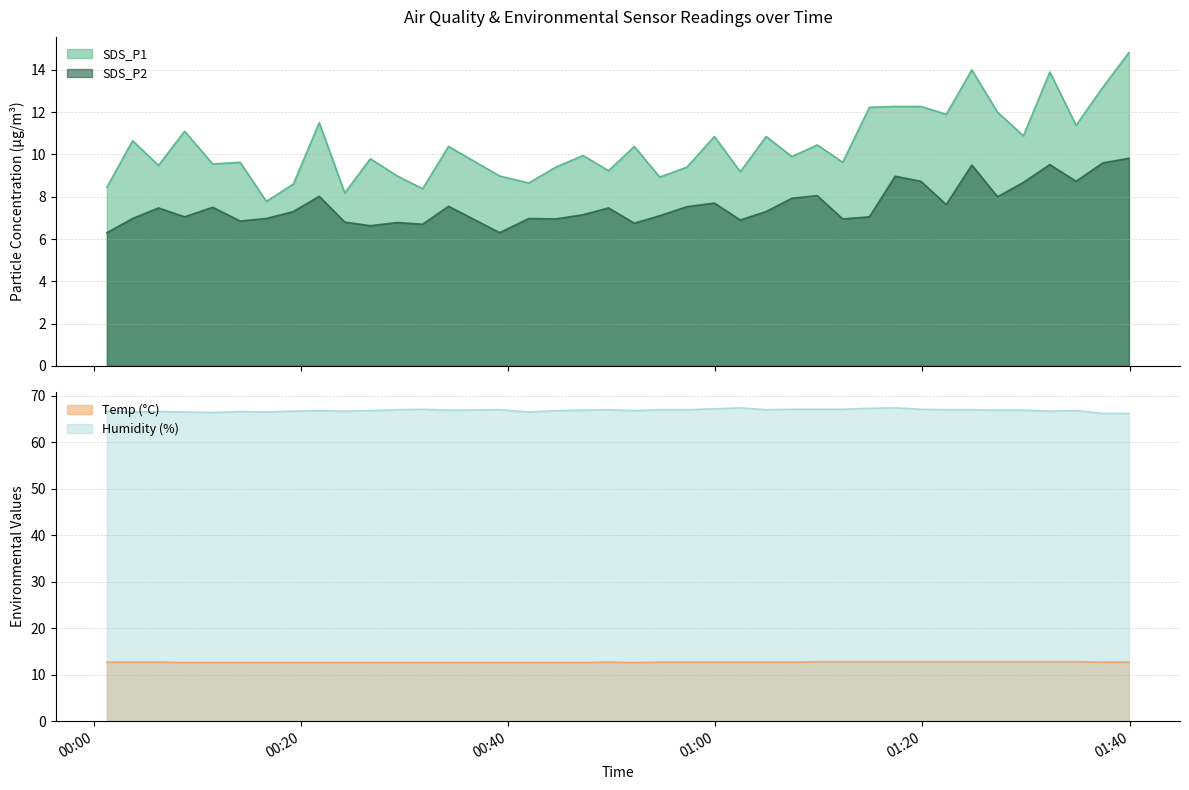

Reading left to right, extract all data points from this chart.

SDS_P1: 2023/03/20 00:01:16=8.4	2023/03/20 00:03:45=10.7	2023/03/20 00:06:15=9.5	2023/03/20 00:08:46=11.1	2023/03/20 00:11:29=9.6	2023/03/20 00:14:08=9.6	2023/03/20 00:16:40=7.8	2023/03/20 00:19:16=8.6	2023/03/20 00:21:46=11.5	2023/03/20 00:24:14=8.2	2023/03/20 00:26:42=9.8	2023/03/20 00:29:18=9.0	2023/03/20 00:31:45=8.4	2023/03/20 00:34:15=10.4	2023/03/20 00:39:11=9.0	2023/03/20 00:42:00=8.7	2023/03/20 00:44:36=9.4	2023/03/20 00:47:14=9.9	2023/03/20 00:49:42=9.2	2023/03/20 00:52:11=10.4	2023/03/20 00:54:38=8.9	2023/03/20 00:57:16=9.4	2023/03/20 00:59:55=10.8	2023/03/20 01:02:25=9.2	2023/03/20 01:04:55=10.8	2023/03/20 01:07:24=9.9	2023/03/20 01:09:51=10.4	2023/03/20 01:12:18=9.6	2023/03/20 01:14:53=12.2	2023/03/20 01:17:22=12.3	2023/03/20 01:19:51=12.3	2023/03/20 01:22:18=11.9	2023/03/20 01:24:46=14.0	2023/03/20 01:27:15=12.0	2023/03/20 01:29:45=10.9	2023/03/20 01:32:18=13.9	2023/03/20 01:34:50=11.4	2023/03/20 01:37:25=13.2	2023/03/20 01:39:56=14.8
SDS_P2: 2023/03/20 00:01:16=6.3	2023/03/20 00:03:45=7.0	2023/03/20 00:06:15=7.5	2023/03/20 00:08:46=7.0	2023/03/20 00:11:29=7.5	2023/03/20 00:14:08=6.8	2023/03/20 00:16:40=7.0	2023/03/20 00:19:16=7.3	2023/03/20 00:21:46=8.0	2023/03/20 00:24:14=6.8	2023/03/20 00:26:42=6.6	2023/03/20 00:29:18=6.8	2023/03/20 00:31:45=6.7	2023/03/20 00:34:15=7.5	2023/03/20 00:39:11=6.3	2023/03/20 00:42:00=7.0	2023/03/20 00:44:36=7.0	2023/03/20 00:47:14=7.2	2023/03/20 00:49:42=7.5	2023/03/20 00:52:11=6.8	2023/03/20 00:54:38=7.1	2023/03/20 00:57:16=7.5	2023/03/20 00:59:55=7.7	2023/03/20 01:02:25=6.9	2023/03/20 01:04:55=7.3	2023/03/20 01:07:24=7.9	2023/03/20 01:09:51=8.1	2023/03/20 01:12:18=7.0	2023/03/20 01:14:53=7.0	2023/03/20 01:17:22=9.0	2023/03/20 01:19:51=8.7	2023/03/20 01:22:18=7.6	2023/03/20 01:24:46=9.5	2023/03/20 01:27:15=8.0	2023/03/20 01:29:45=8.7	2023/03/20 01:32:18=9.5	2023/03/20 01:34:50=8.7	2023/03/20 01:37:25=9.6	2023/03/20 01:39:56=9.8
Temp: 2023/03/20 00:01:16=12.7	2023/03/20 00:03:45=12.7	2023/03/20 00:06:15=12.7	2023/03/20 00:08:46=12.6	2023/03/20 00:11:29=12.6	2023/03/20 00:14:08=12.6	2023/03/20 00:16:40=12.6	2023/03/20 00:19:16=12.6	2023/03/20 00:21:46=12.6	2023/03/20 00:24:14=12.6	2023/03/20 00:26:42=12.6	2023/03/20 00:29:18=12.6	2023/03/20 00:31:45=12.6	2023/03/20 00:34:15=12.6	2023/03/20 00:39:11=12.6	2023/03/20 00:42:00=12.6	2023/03/20 00:44:36=12.6	2023/03/20 00:47:14=12.6	2023/03/20 00:49:42=12.7	2023/03/20 00:52:11=12.6	2023/03/20 00:54:38=12.7	2023/03/20 00:57:16=12.7	2023/03/20 00:59:55=12.7	2023/03/20 01:02:25=12.7	2023/03/20 01:04:55=12.7	2023/03/20 01:07:24=12.7	2023/03/20 01:09:51=12.8	2023/03/20 01:12:18=12.8	2023/03/20 01:14:53=12.8	2023/03/20 01:17:22=12.8	2023/03/20 01:19:51=12.8	2023/03/20 01:22:18=12.8	2023/03/20 01:24:46=12.8	2023/03/20 01:27:15=12.8	2023/03/20 01:29:45=12.8	2023/03/20 01:32:18=12.8	2023/03/20 01:34:50=12.8	2023/03/20 01:37:25=12.7	2023/03/20 01:39:56=12.7
Humidity: 2023/03/20 00:01:16=66.7	2023/03/20 00:03:45=66.5	2023/03/20 00:06:15=66.6	2023/03/20 00:08:46=66.5	2023/03/20 00:11:29=66.4	2023/03/20 00:14:08=66.6	2023/03/20 00:16:40=66.5	2023/03/20 00:19:16=66.7	2023/03/20 00:21:46=66.8	2023/03/20 00:24:14=66.7	2023/03/20 00:26:42=66.8	2023/03/20 00:29:18=67.0	2023/03/20 00:31:45=67.1	2023/03/20 00:34:15=66.9	2023/03/20 00:39:11=67.0	2023/03/20 00:42:00=66.5	2023/03/20 00:44:36=66.8	2023/03/20 00:47:14=66.9	2023/03/20 00:49:42=67.0	2023/03/20 00:52:11=66.8	2023/03/20 00:54:38=67.0	2023/03/20 00:57:16=67.0	2023/03/20 00:59:55=67.2	2023/03/20 01:02:25=67.4	2023/03/20 01:04:55=67.0	2023/03/20 01:07:24=67.1	2023/03/20 01:09:51=67.1	2023/03/20 01:12:18=67.1	2023/03/20 01:14:53=67.3	2023/03/20 01:17:22=67.4	2023/03/20 01:19:51=67.1	2023/03/20 01:22:18=67.0	2023/03/20 01:24:46=67.0	2023/03/20 01:27:15=66.9	2023/03/20 01:29:45=66.9	2023/03/20 01:32:18=66.7	2023/03/20 01:34:50=66.8	2023/03/20 01:37:25=66.2	2023/03/20 01:39:56=66.2